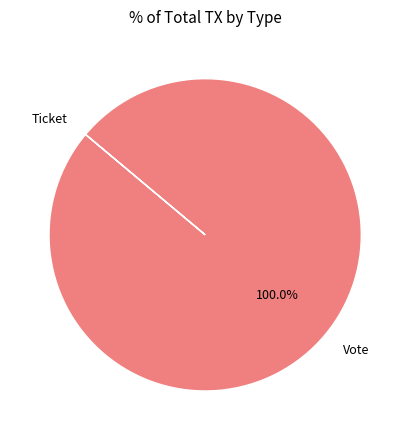

Which category accounts for the majority?

Vote